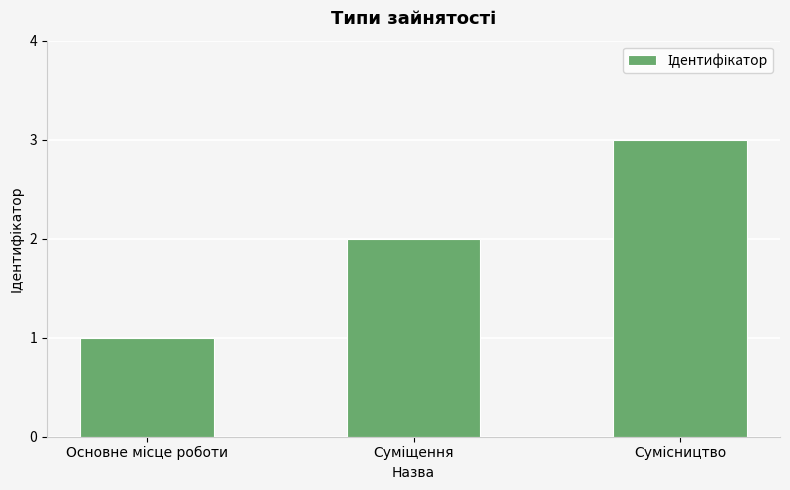

What is the maximum value shown in the chart?

3